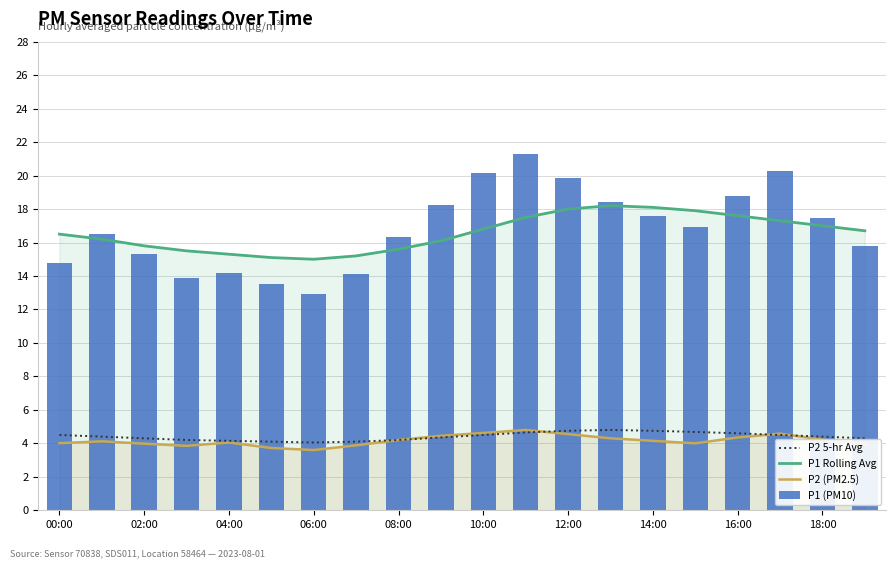

Which has a higher value, 13 or 00:00?

13